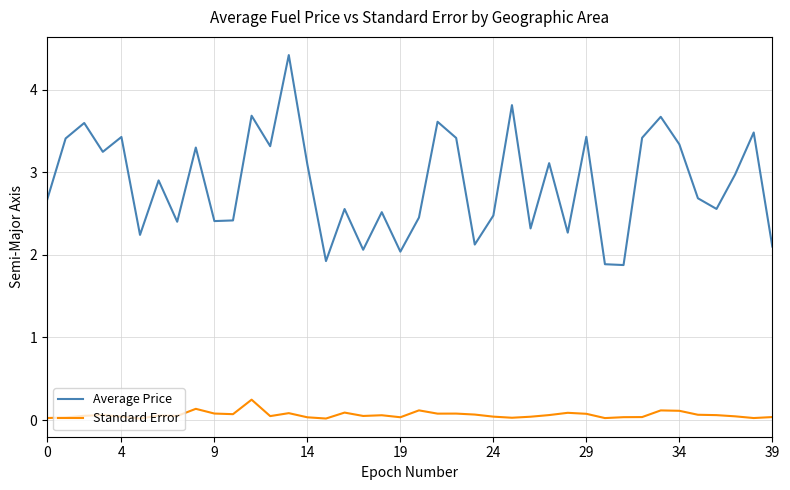

List the series in order of their peak value, highest first.

Average Price, Standard Error